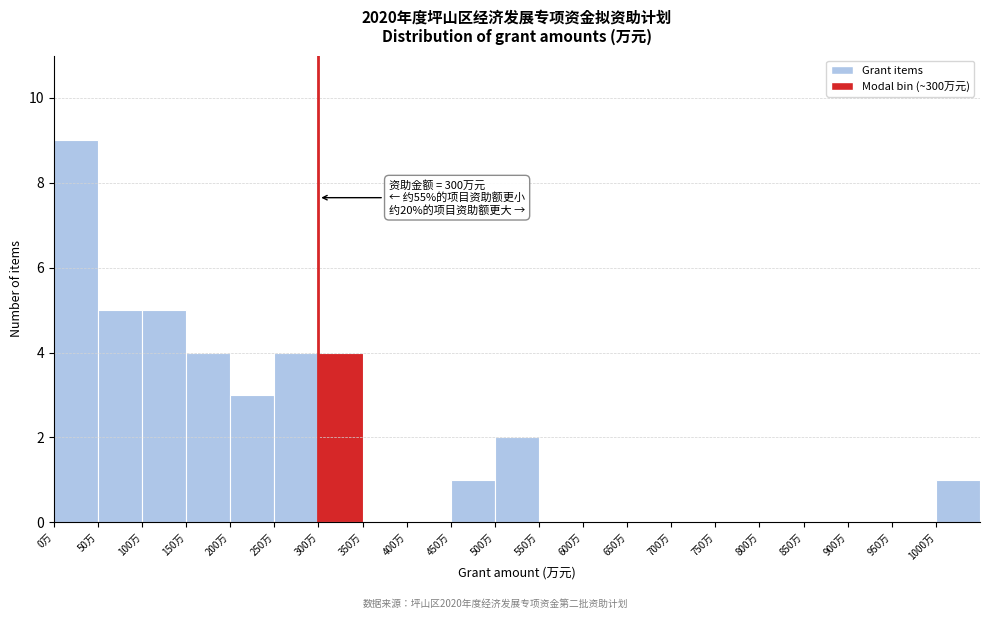

Over which range of the x-axis is the bar tallest?

0 to 50